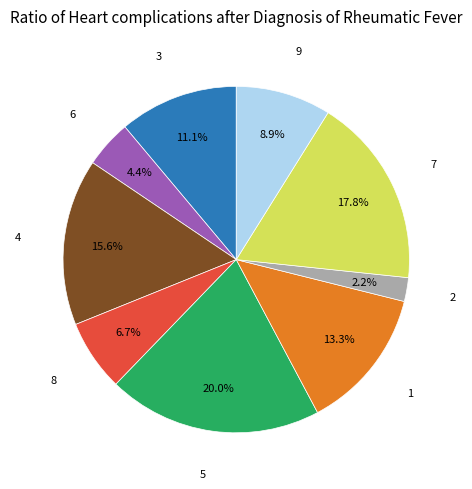

Does any single category account for the majority?

No